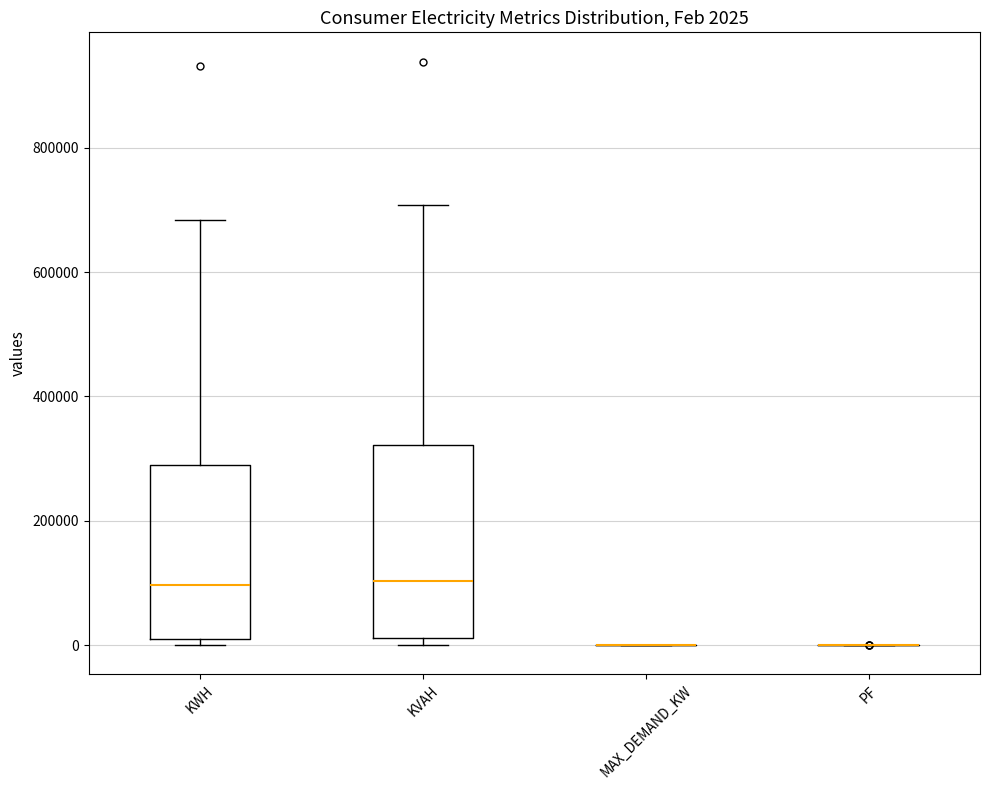

Which box is the tallest, from its lower edge to its upper edge?

KVAH